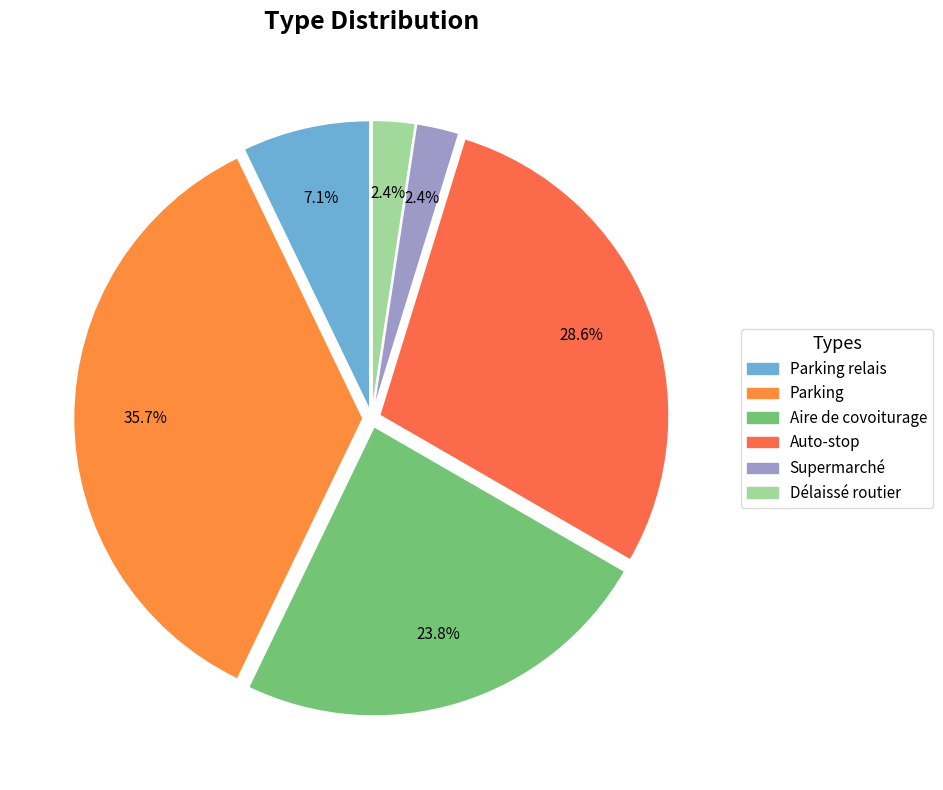

Count the number of slices in the pie.

6